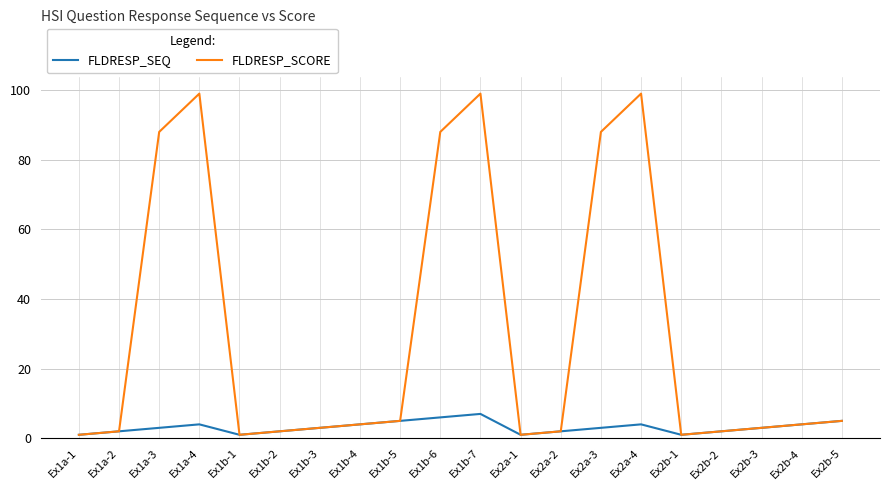

At which category is the sum across all series the highest?

Ex1b-7